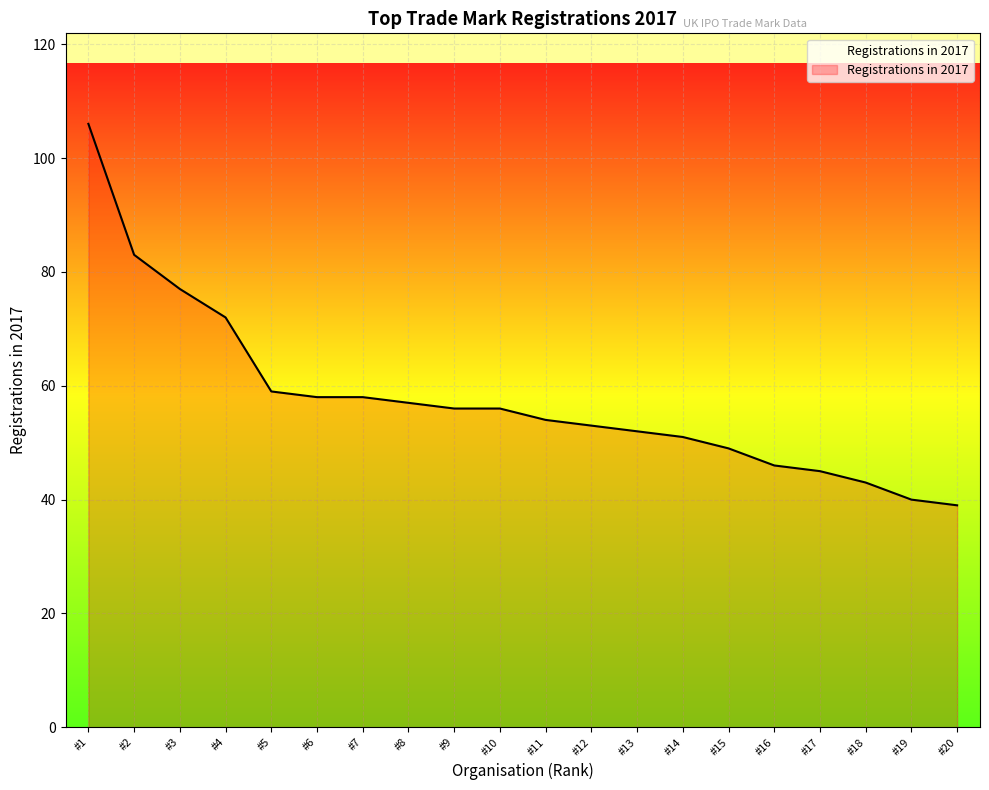

What is the change in value from #11 to #15?

-5